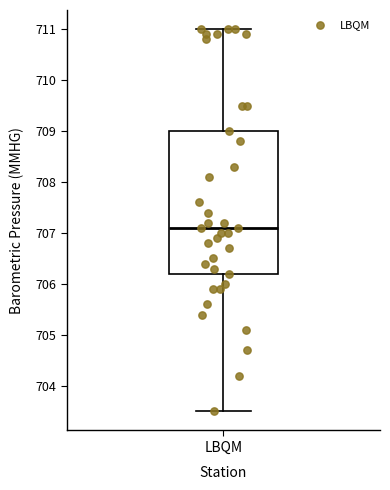

Read this box plot against the y-axis: the position of the median line, the range covered by the box, and the ends of both whiskers. The values are not printed on the chart, so give them approximately, as read against the axis.

median 707.1, box 706.2 to 709.0, whiskers 703.5 to 711.0